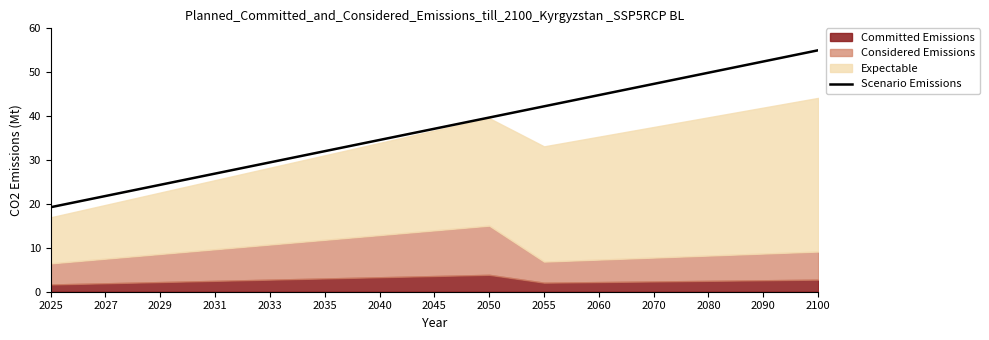

Is it true that the value at 2045 is 54.0?

False